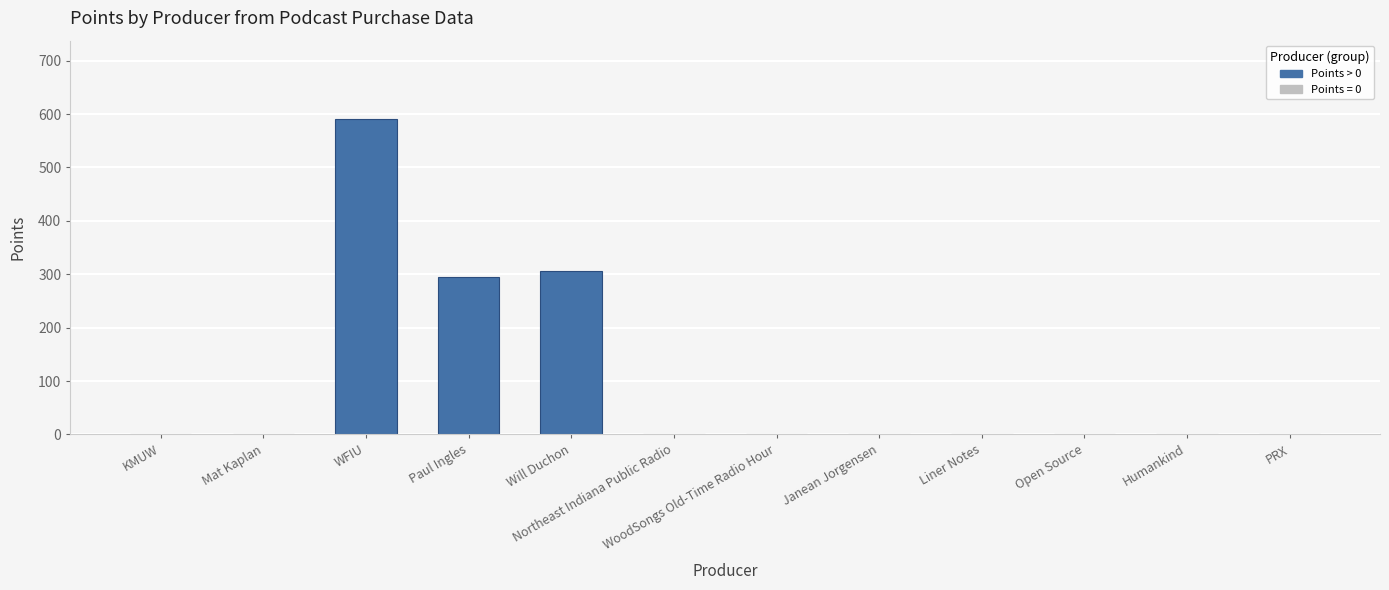

How many bars are there in total?

3